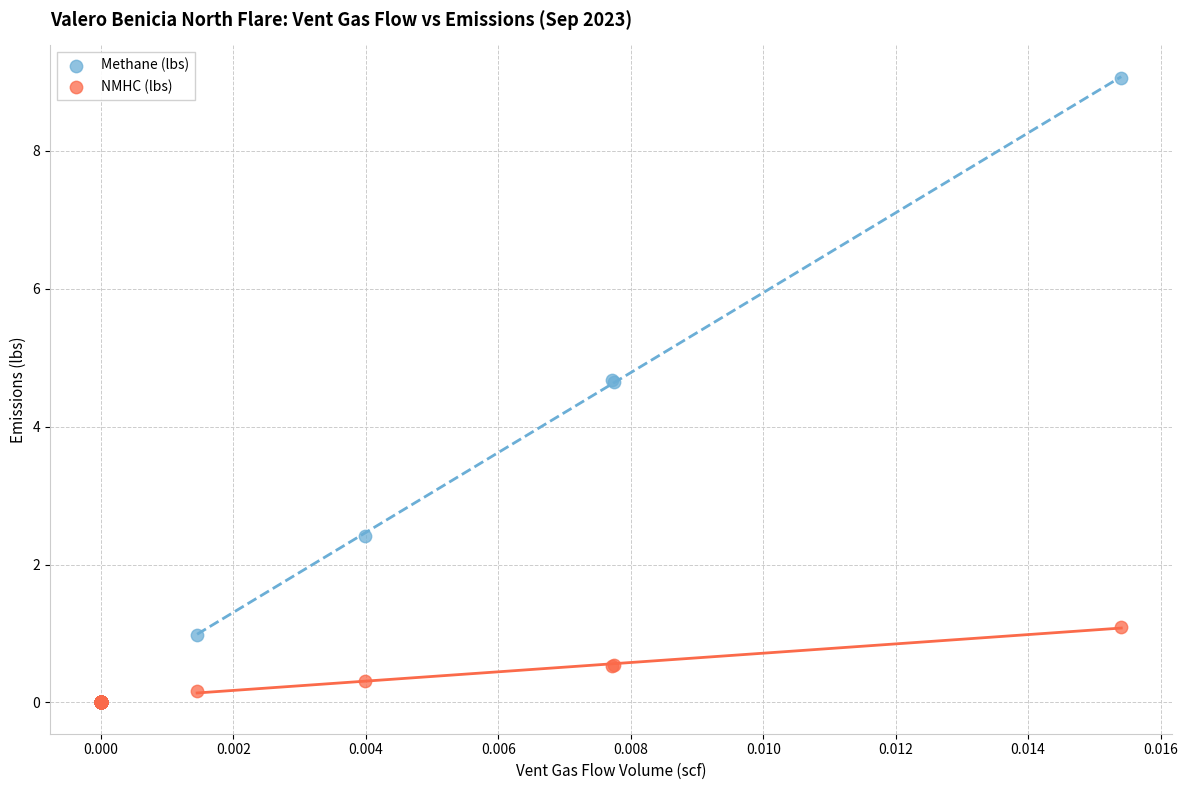

Which series contains the highest Y value?

Methane (lbs)